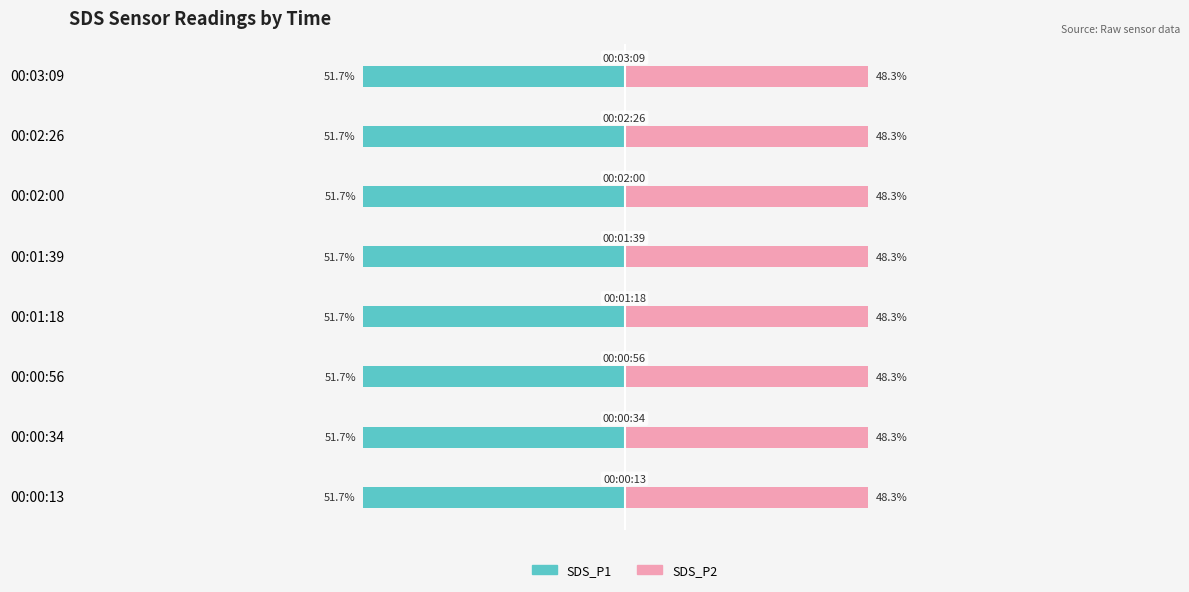

What is the sum of all SDS_P2 (Renter-side) values?

386.2